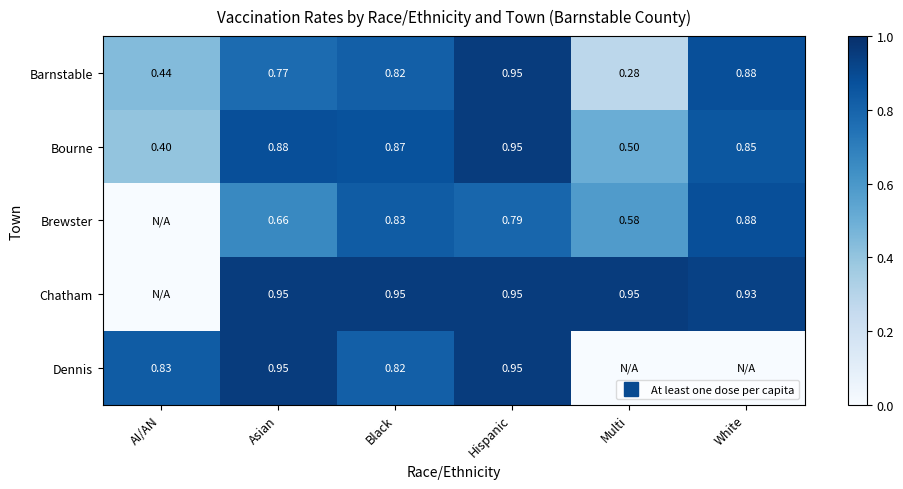

Rank the series by their maximum value, from highest to lowest.

Barnstable, Bourne, Chatham, Dennis, Brewster